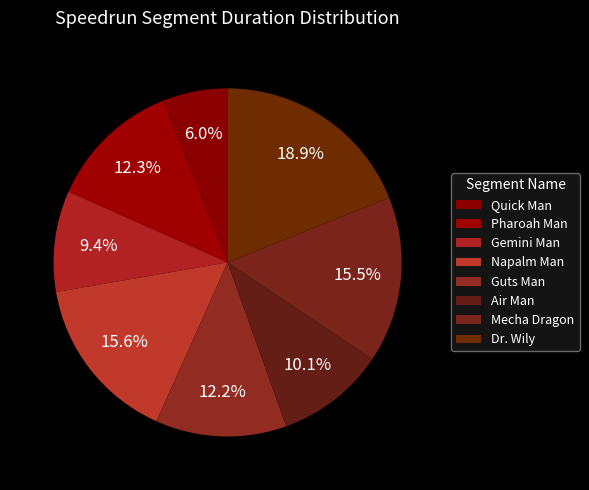

What is the change in value from Guts Man to Air Man?

-9864